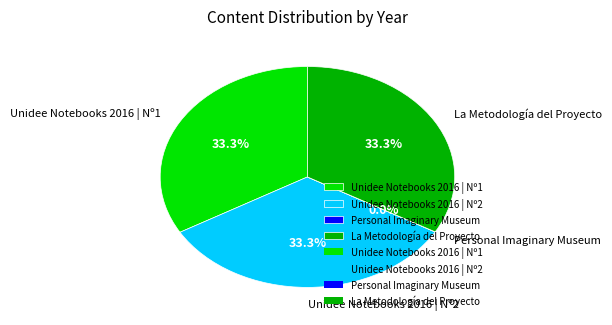

What percentage is NOT represented by Unidee Notebooks 2016 | Nº2?

66.7%